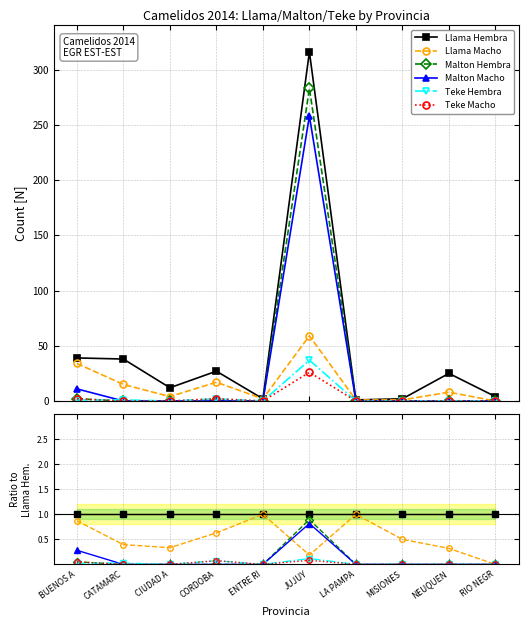

What is the label of the 1st point from the right?

RIO NEGR